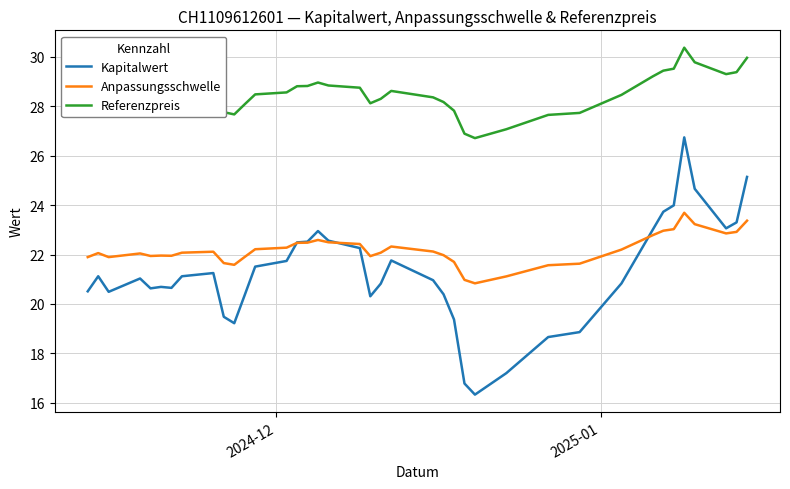

List the series in order of their peak value, lowest first.

Anpassungsschwelle, Kapitalwert, Referenzpreis